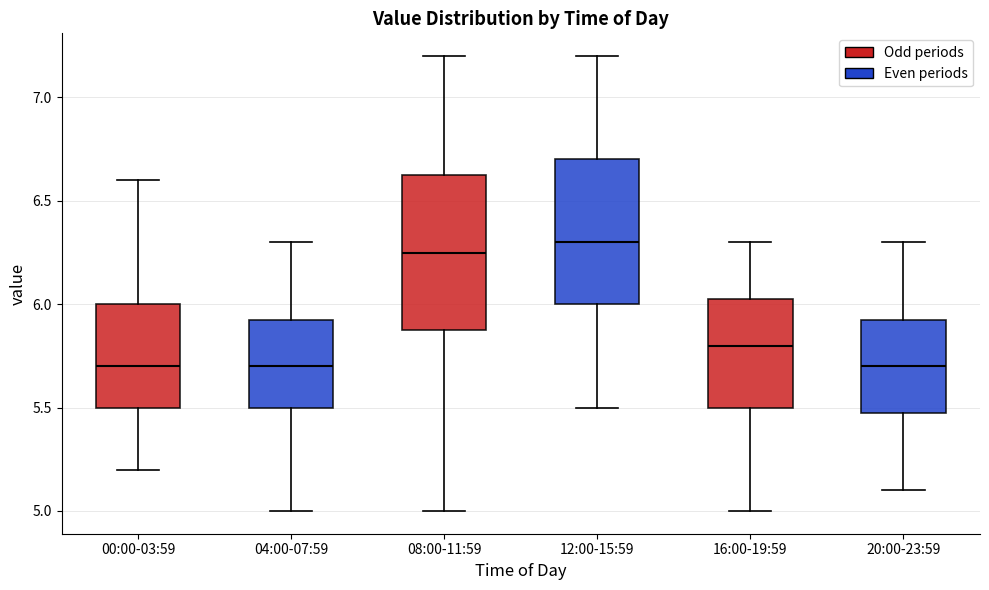

Reading left to right, read every box against the y-axis: the position of its median line, the range the box covers, and the ends of its whiskers. The values are not printed on the chart, so give them approximately, as read against the axis.

00:00-03:59: median 5.70, box 5.50 to 6.00, whiskers 5.20 to 6.60
04:00-07:59: median 5.70, box 5.50 to 5.95, whiskers 5.00 to 6.30
08:00-11:59: median 6.25, box 5.90 to 6.65, whiskers 5.00 to 7.20
12:00-15:59: median 6.30, box 6.00 to 6.70, whiskers 5.50 to 7.20
16:00-19:59: median 5.80, box 5.50 to 6.05, whiskers 5.00 to 6.30
20:00-23:59: median 5.70, box 5.50 to 5.95, whiskers 5.10 to 6.30